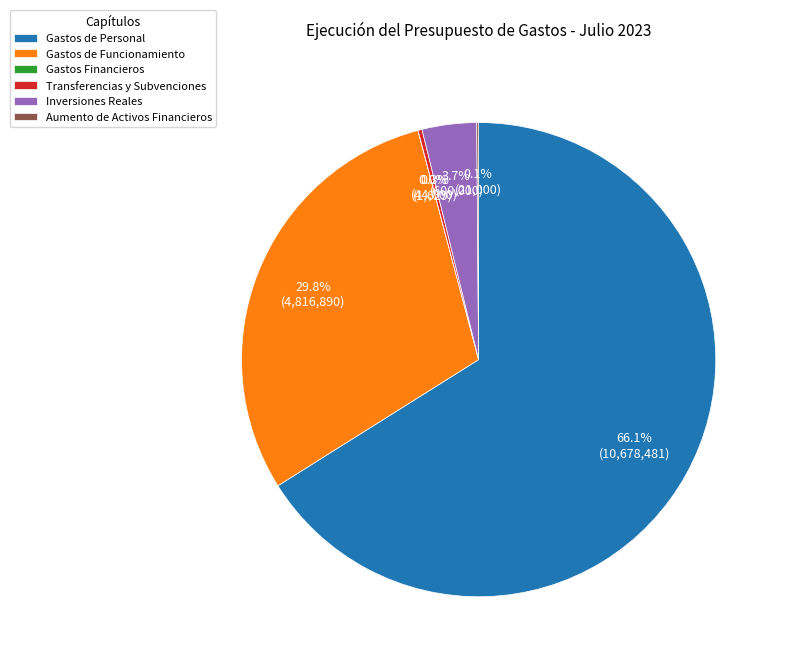

Which category has the biggest portion of the pie?

Gastos de Personal